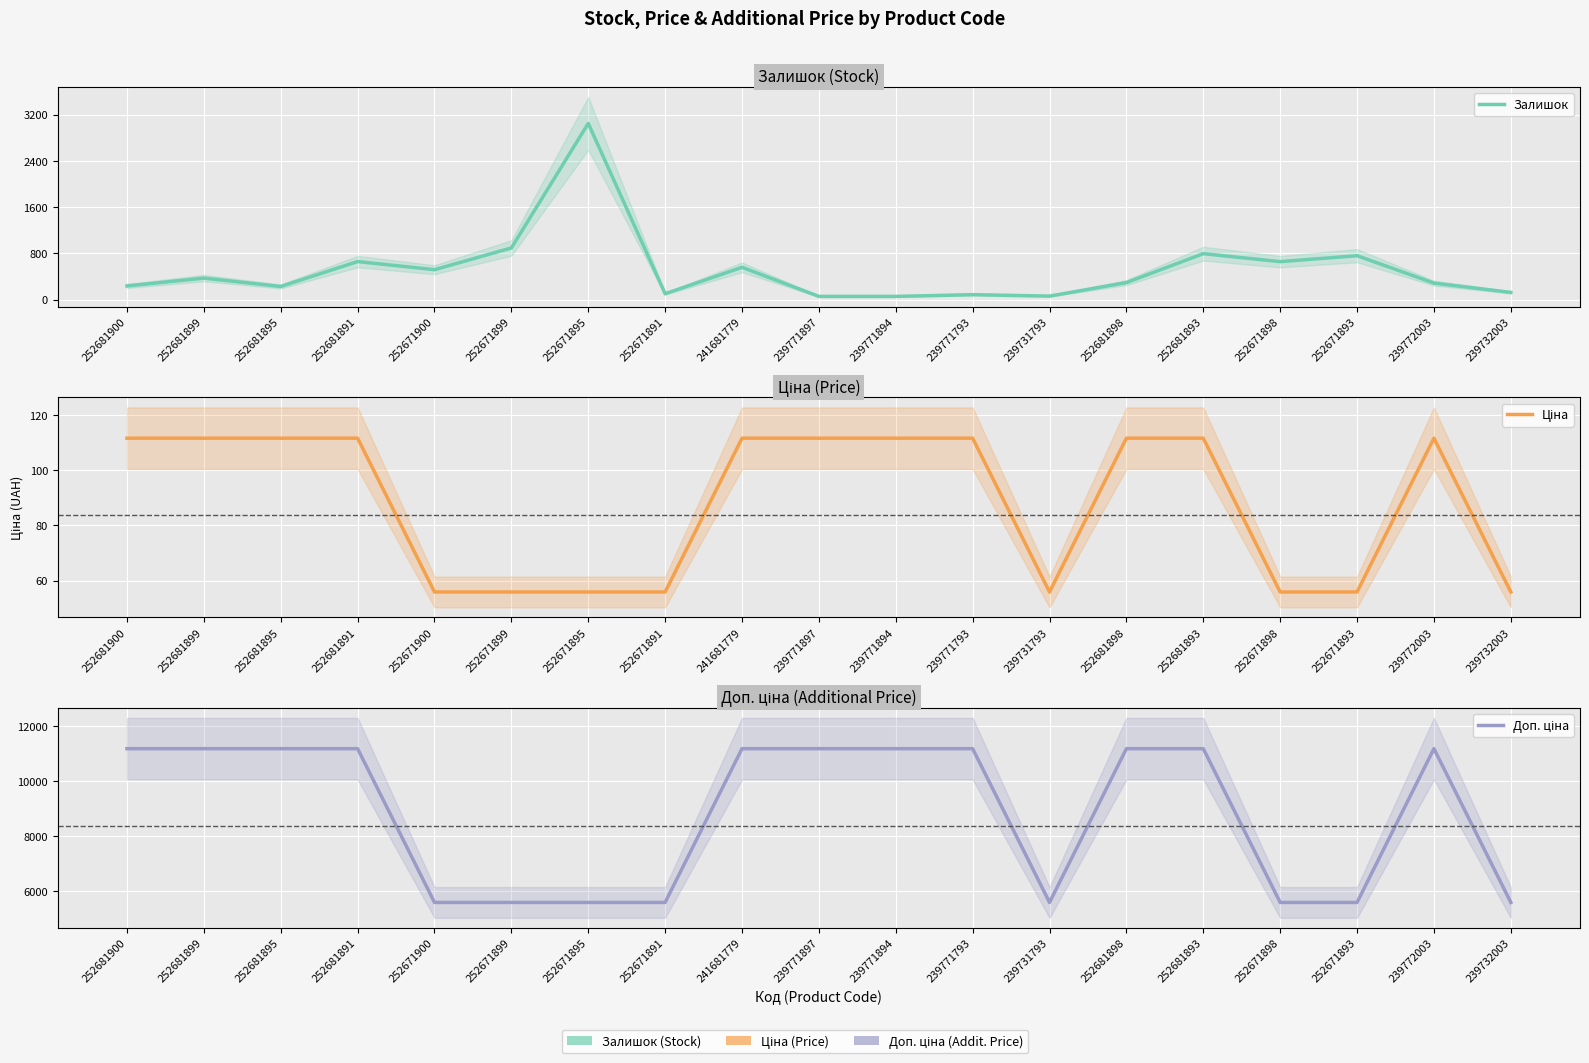

Between 252671899 and 252681900, which is larger?

252671899